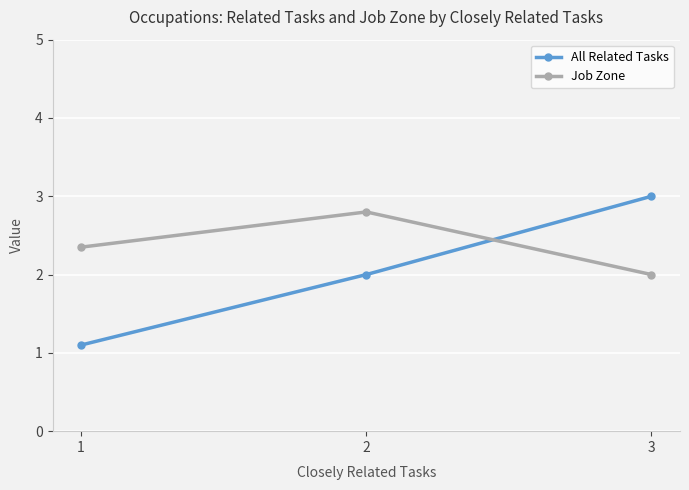

At how many categories does at least one series exceed 2?

3